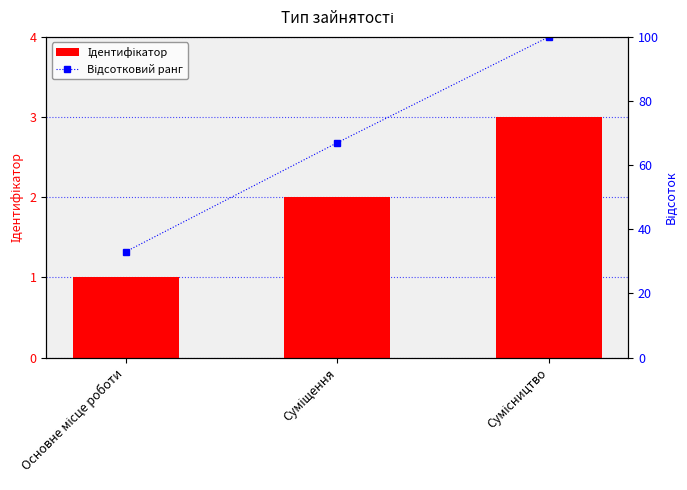

Where does the Відсотковий ранг series first go above 67?

Сумісництво